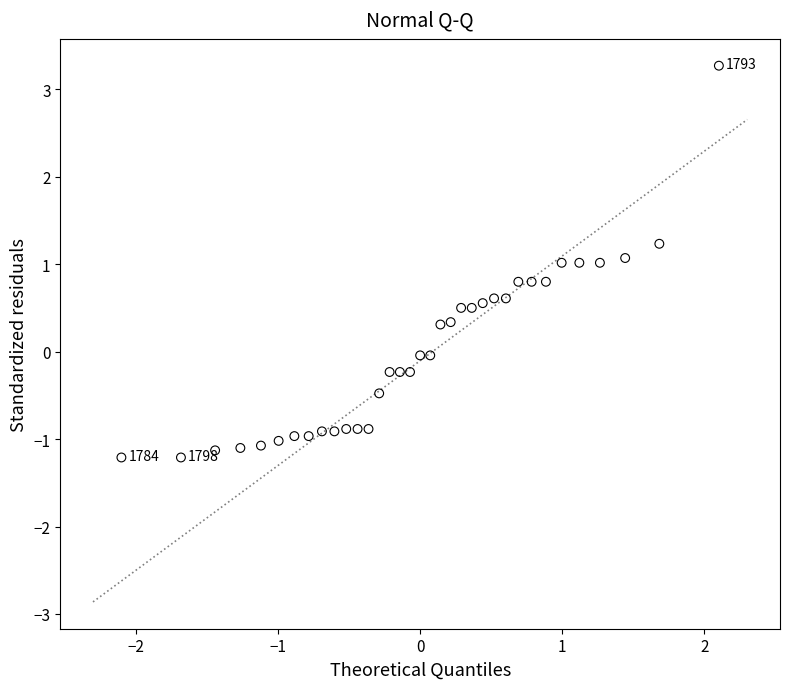

What is the range of Y values (max minus min)?

4.5